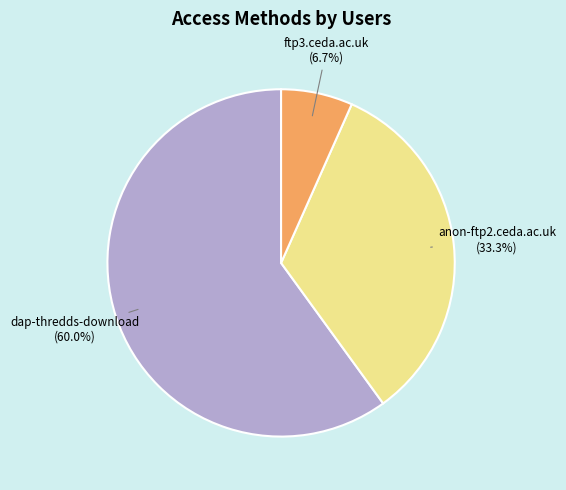

Does any single category account for the majority?

Yes